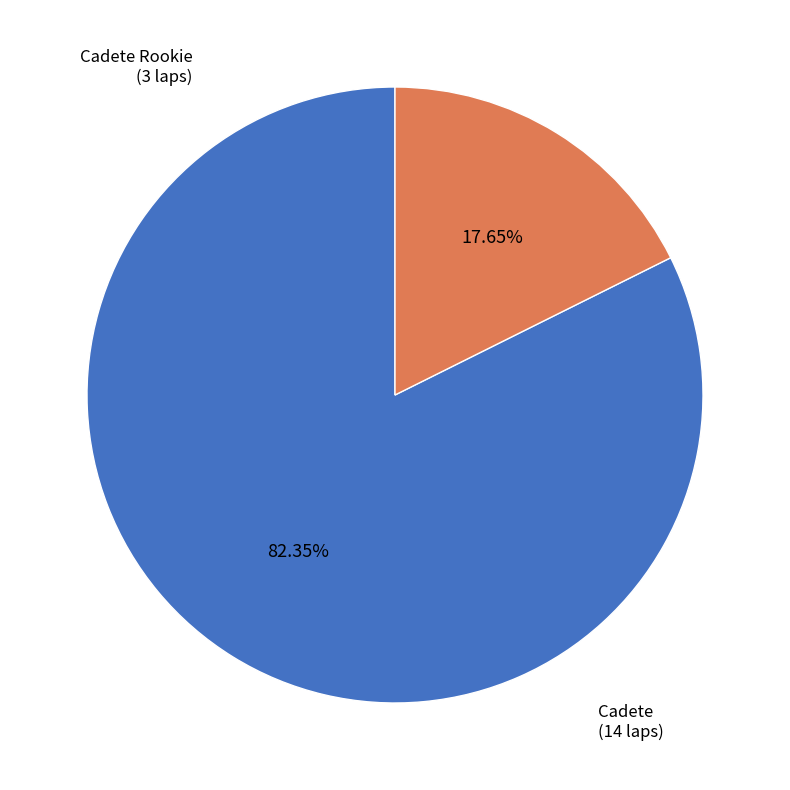

True or false: Cadete Rookie accounts for 18% of the total.

True